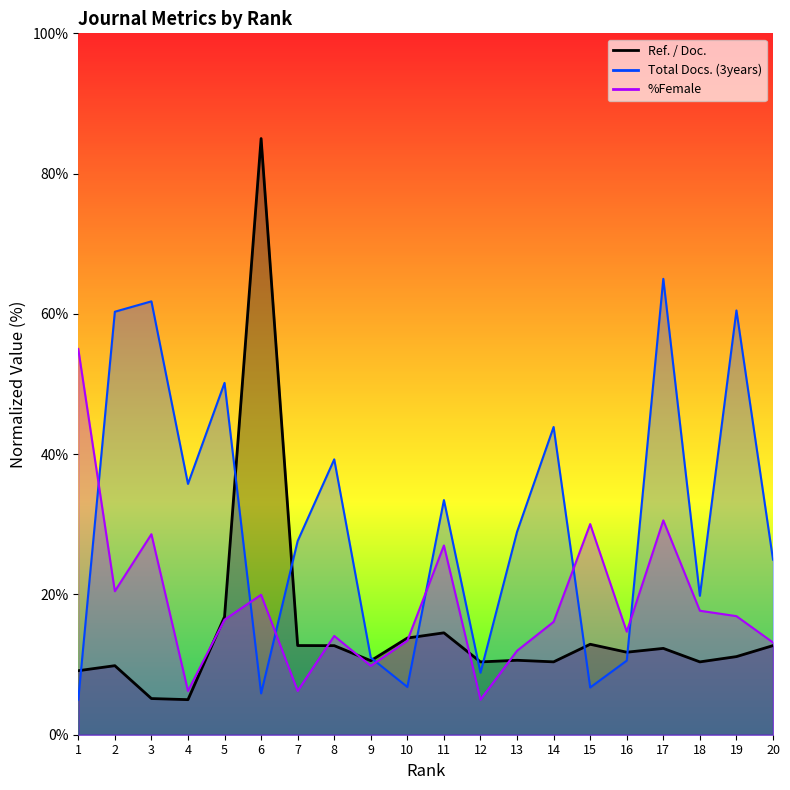

How many interior local valleys does the Total Docs. (3years) series have?

6